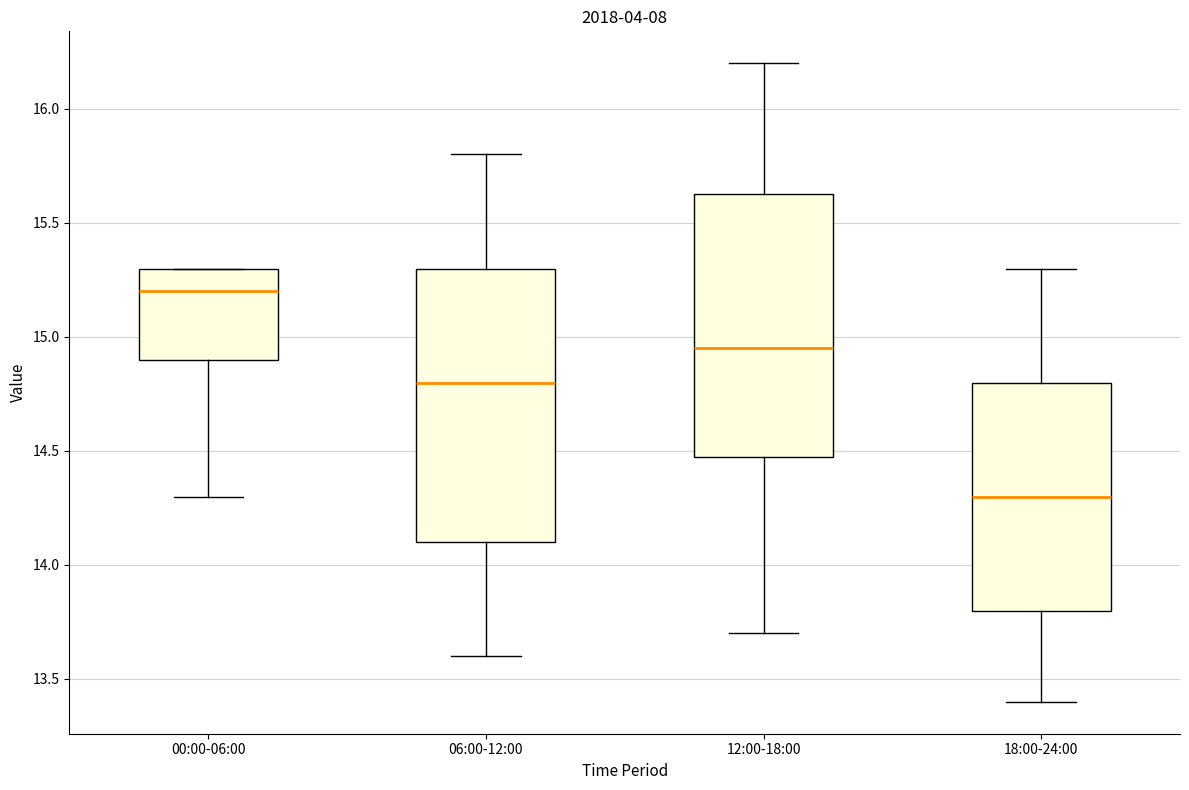

Where does the lower whisker of the box for 00:00-06:00 end on the y-axis? The values are not printed on the chart, so give them approximately, as read against the axis.

14.30